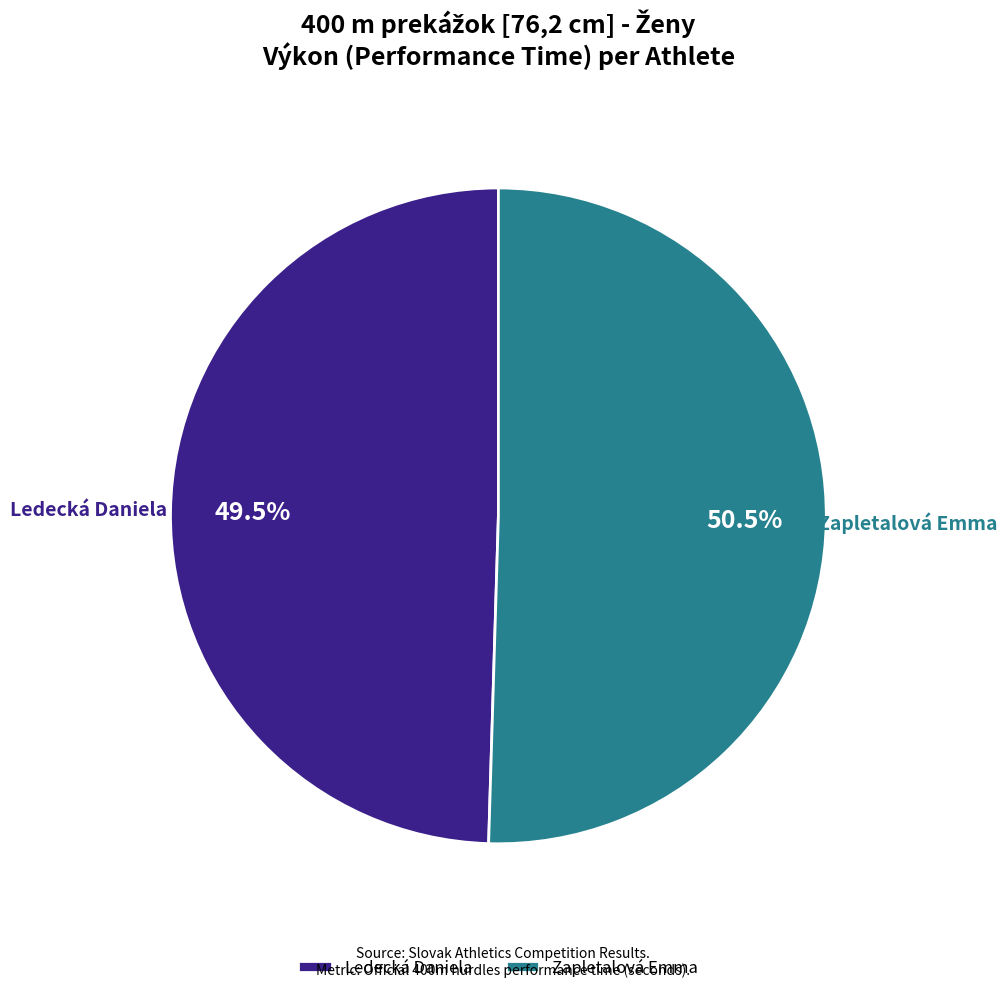

Combined, do Zapletalová Emma and Ledecká Daniela account for over 50%?

Yes